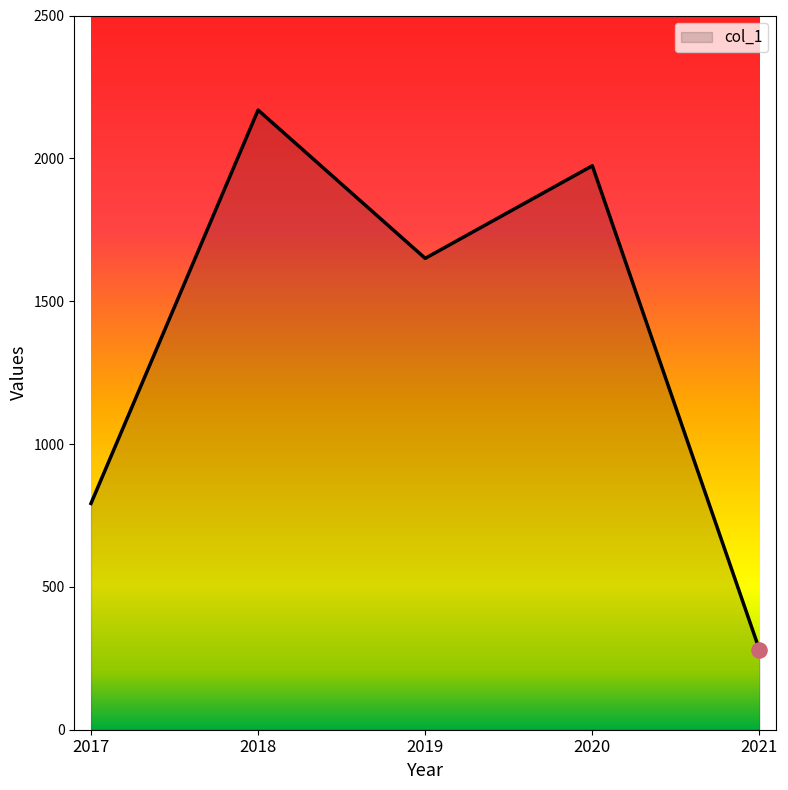

Approximately how many times larger is the value at 2020 compared to 2017?

2.5